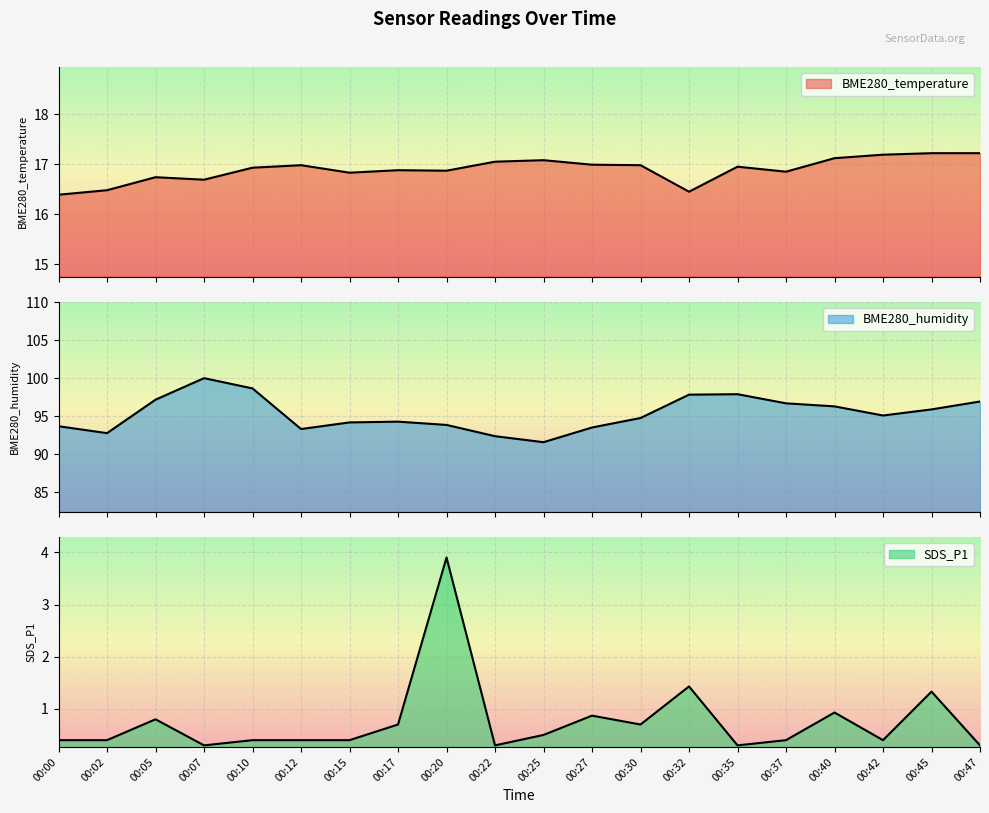

Which category has the highest value across all series?

00:07